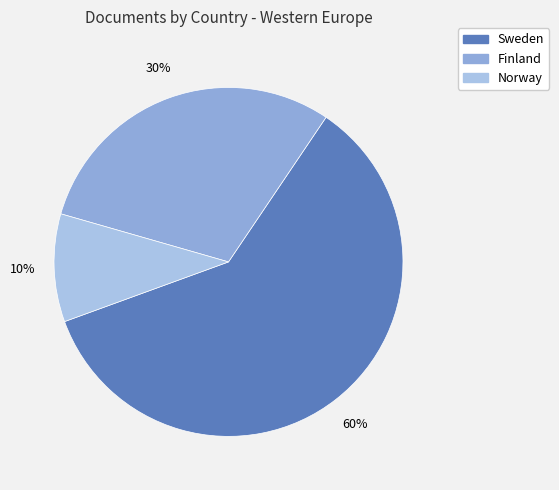

Is it true that Finland is 44% of the pie?

False